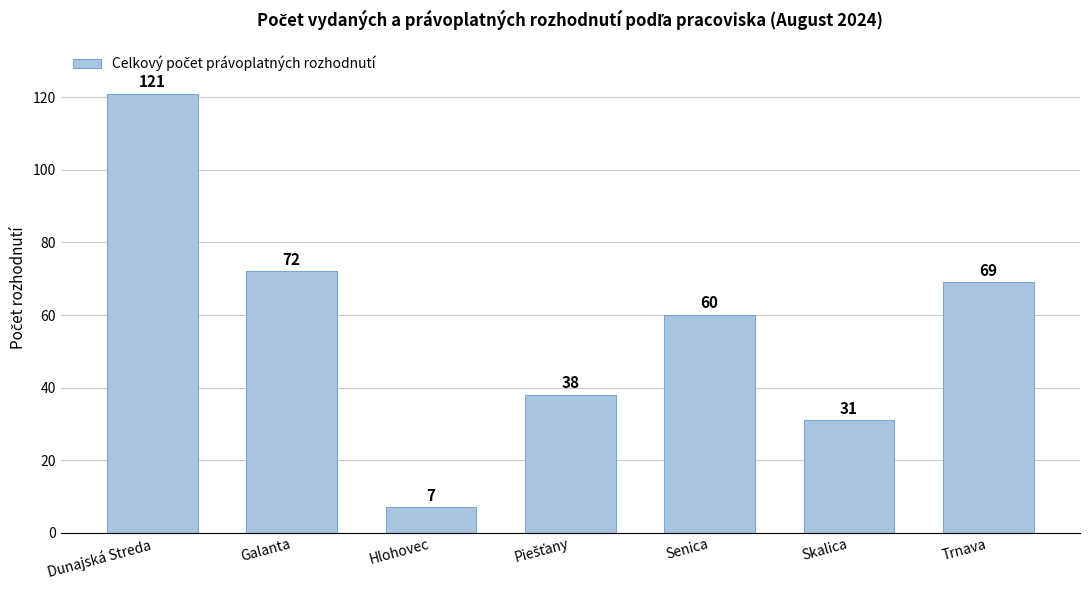

What position from the right is Galanta?

6